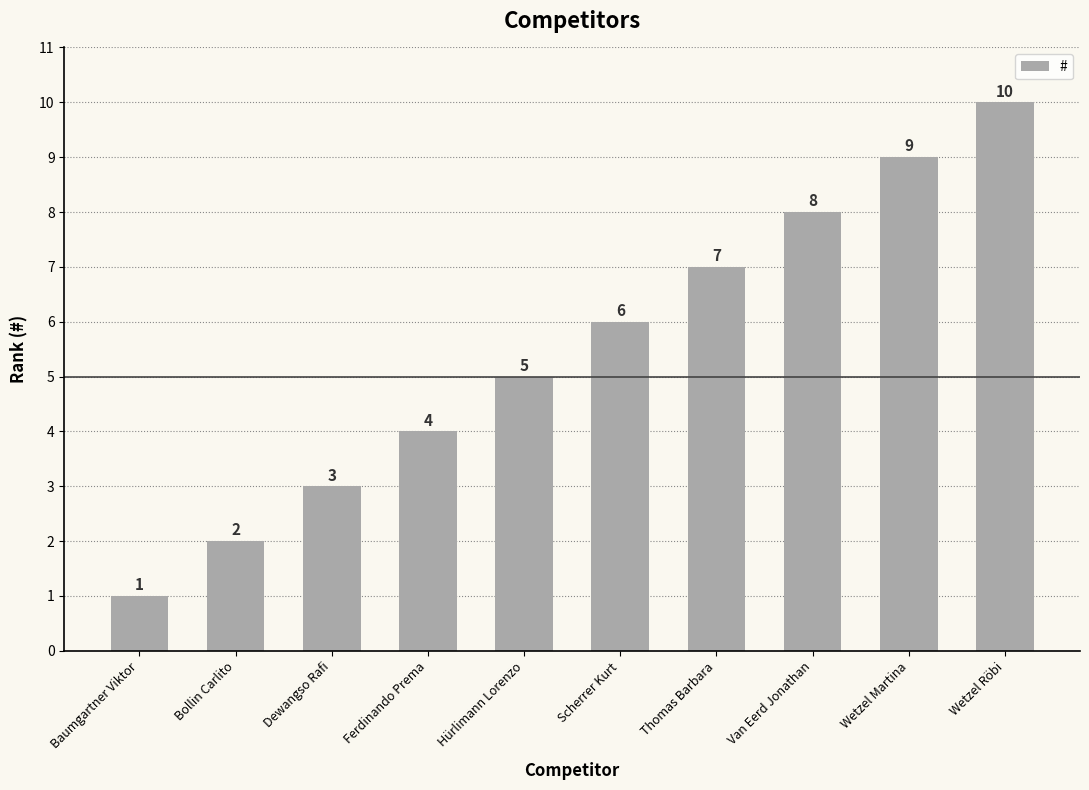

Reading left to right, list all the values displayed in this chart.

Baumgartner Viktor=1	Bollin Carlito=2	Dewangso Rafi=3	Ferdinando Prema=4	Hürlimann Lorenzo=5	Scherrer Kurt=6	Thomas Barbara=7	Van Eerd Jonathan=8	Wetzel Martina=9	Wetzel Röbi=10